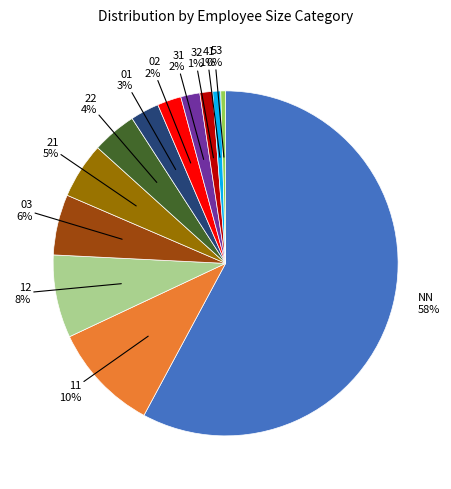

To the nearest percent, what is the average slice percentage?

8%